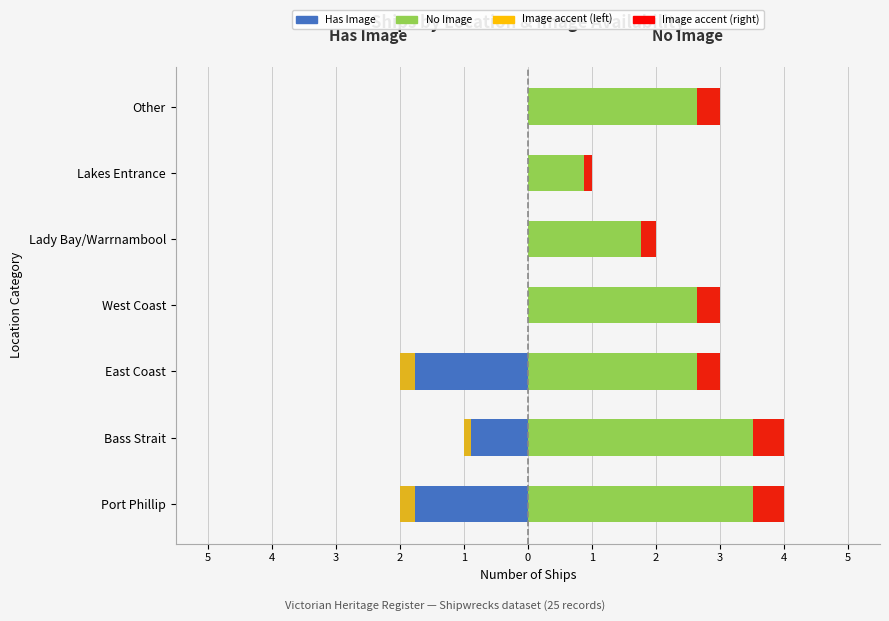

The value of No Image at Bass Strait is 1. True or false?

False